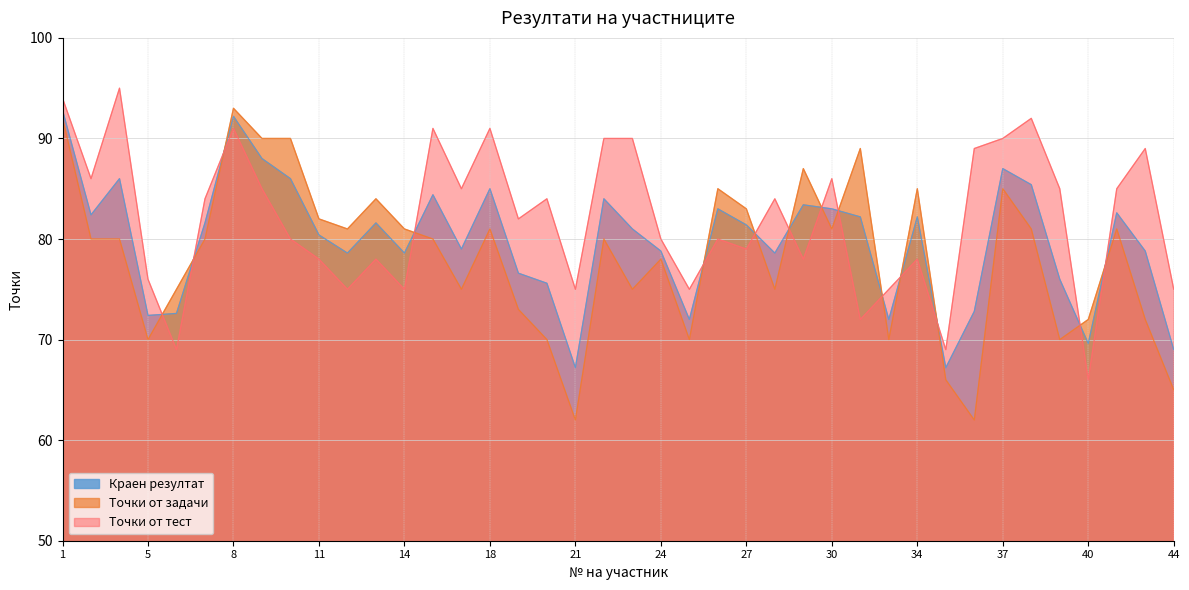

Which has a higher value, 8 or 7?

8